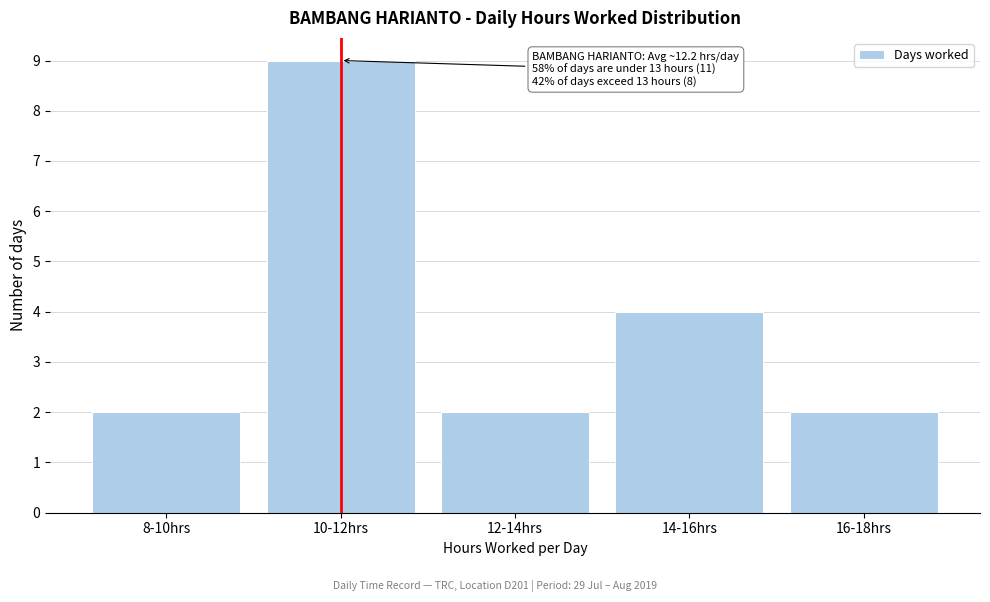

Reading left to right, list all the values displayed in this chart.

8-10hrs=2	10-12hrs=9	12-14hrs=2	14-16hrs=4	16-18hrs=2